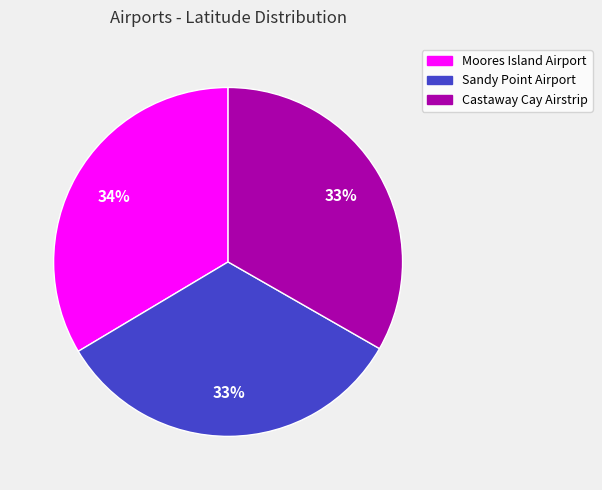

To the nearest percent, what percentage of the pie is Castaway Cay Airstrip?

33%